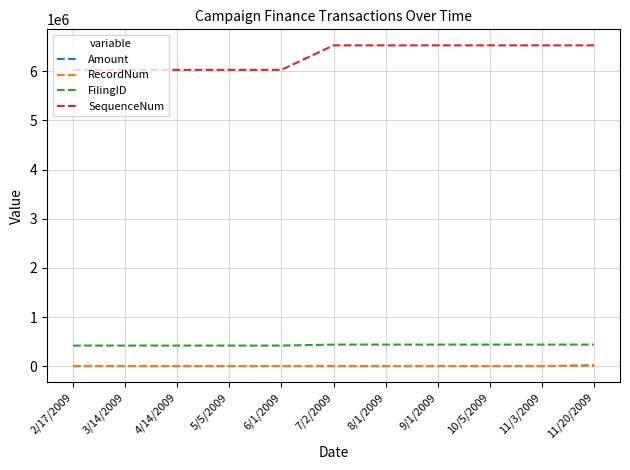

What is the maximum value shown in the chart?

6526437.0